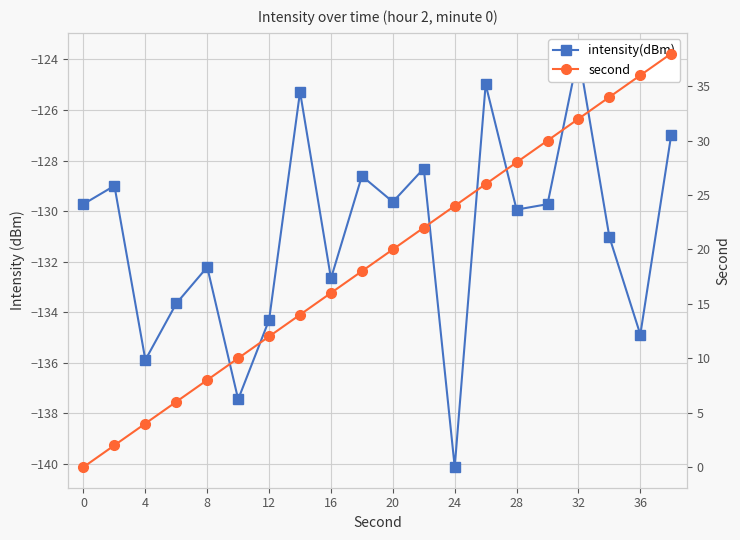

The value of second at 0 is 0.0. True or false?

True